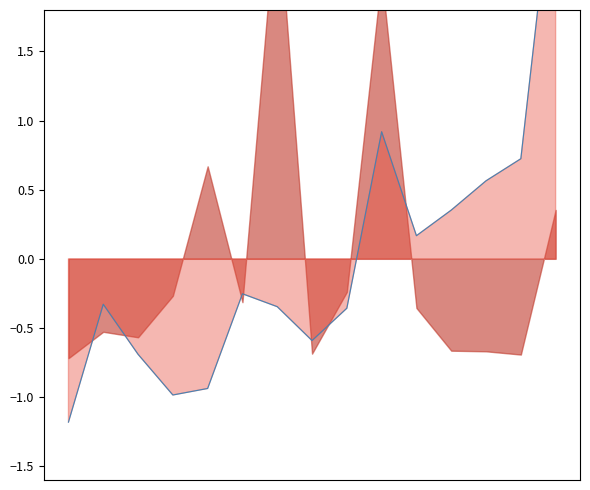

List the labels in order of value, largest first.

14, 9, 13, 12, 11, 10, 5, 1, 6, 8, 7, 2, 4, 3, 0